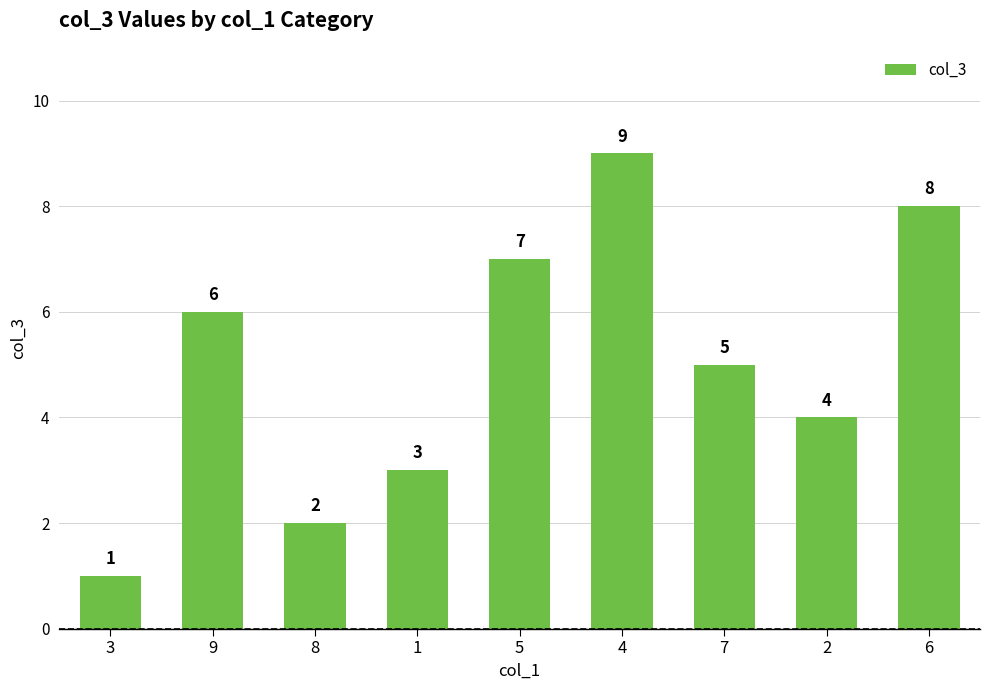

Are the bars horizontal?

No